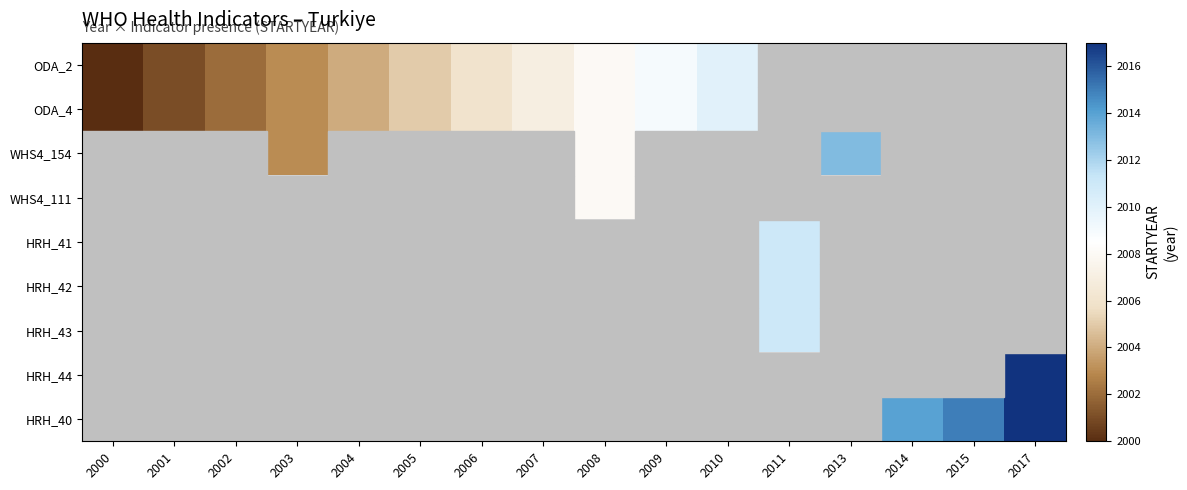

What is the minimum value shown in the chart?

2000.0